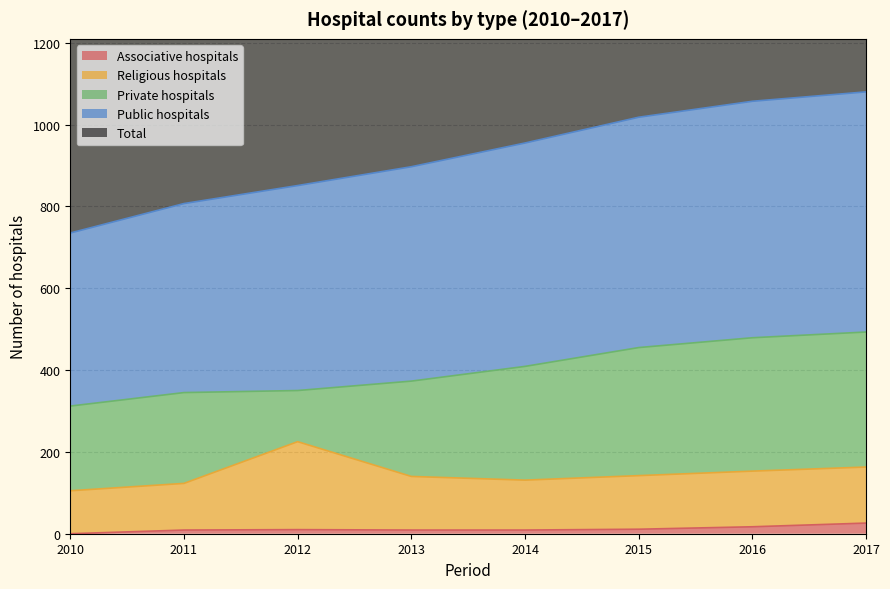

Is it true that Associative hospitals equals 0 at 2010?

True